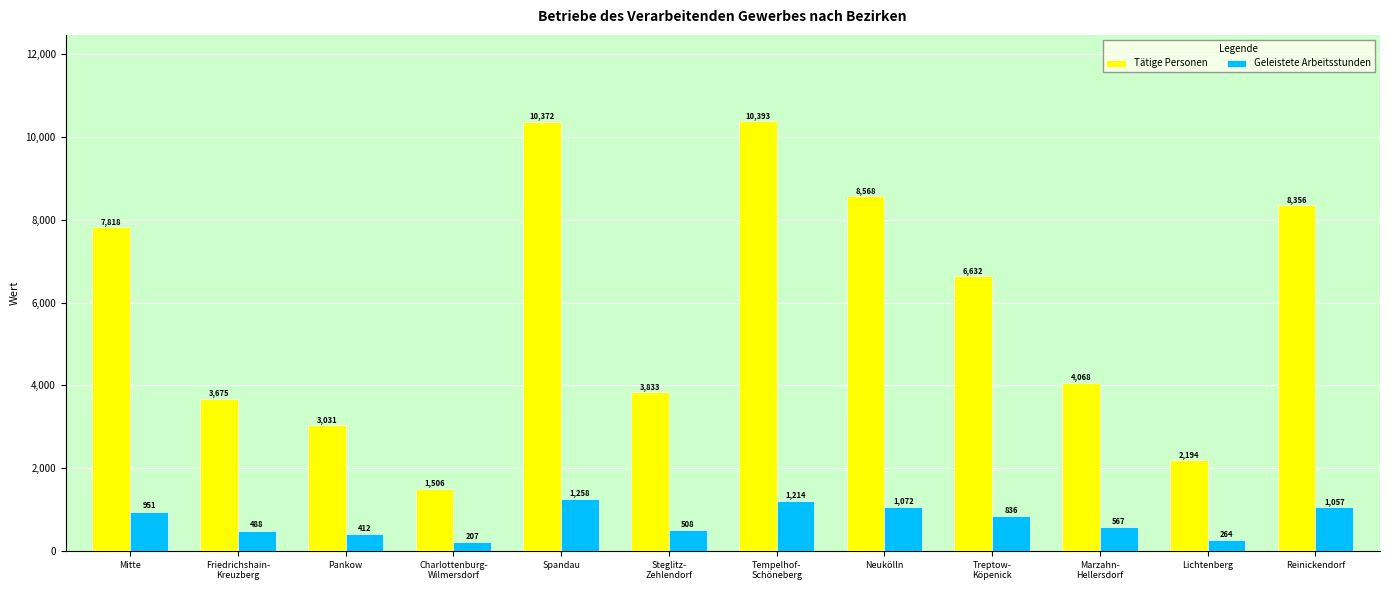

What is the maximum value shown in the chart?

10393